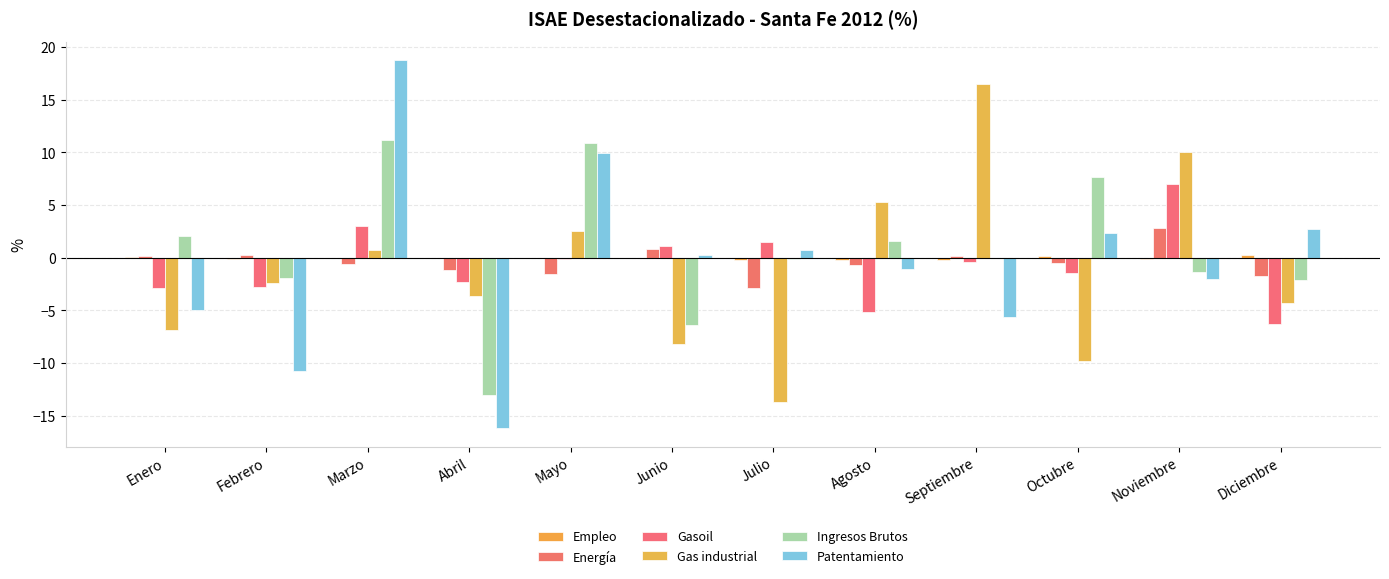

How many distinct data groups are displayed?

6